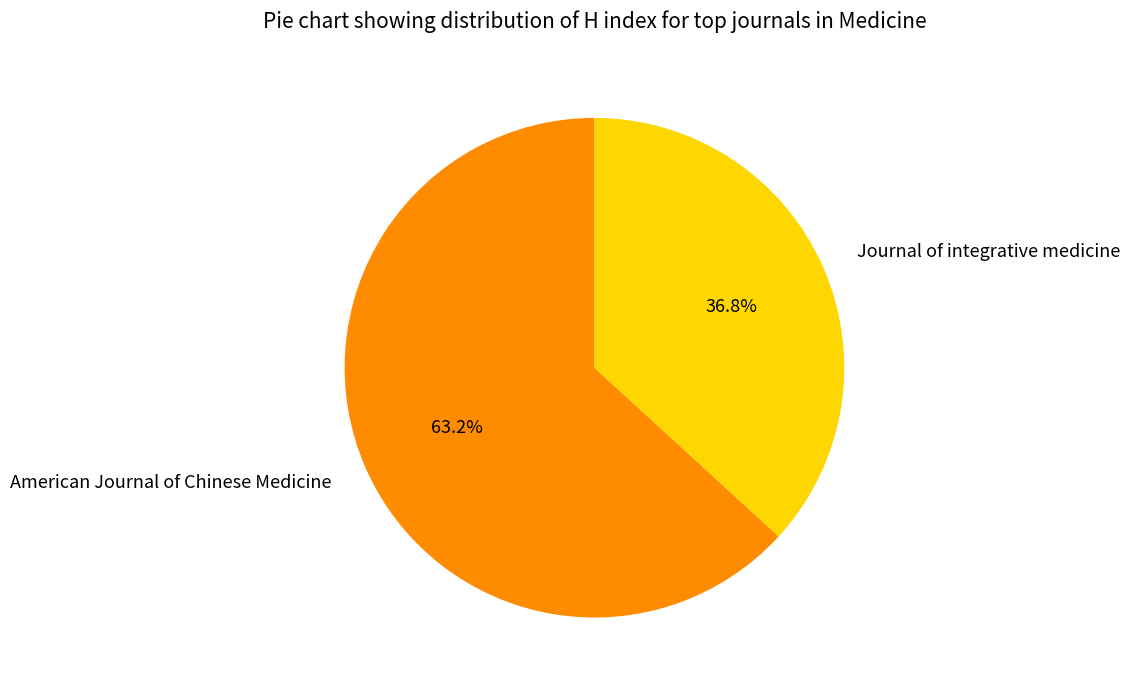

Count the number of slices in the pie.

2